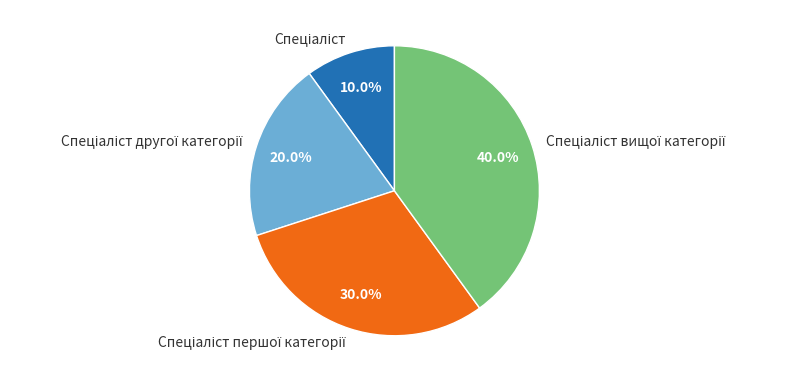

Does any single category account for the majority?

No